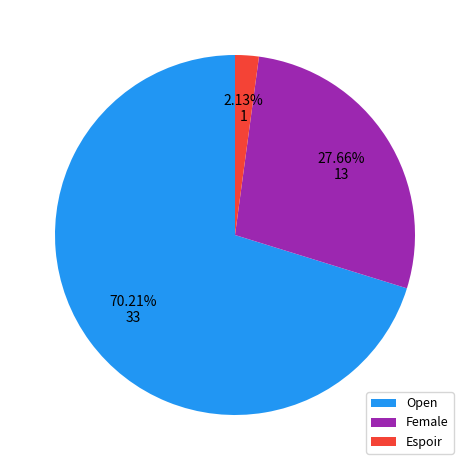

What percentage is the Female slice, to the nearest percent?

28%